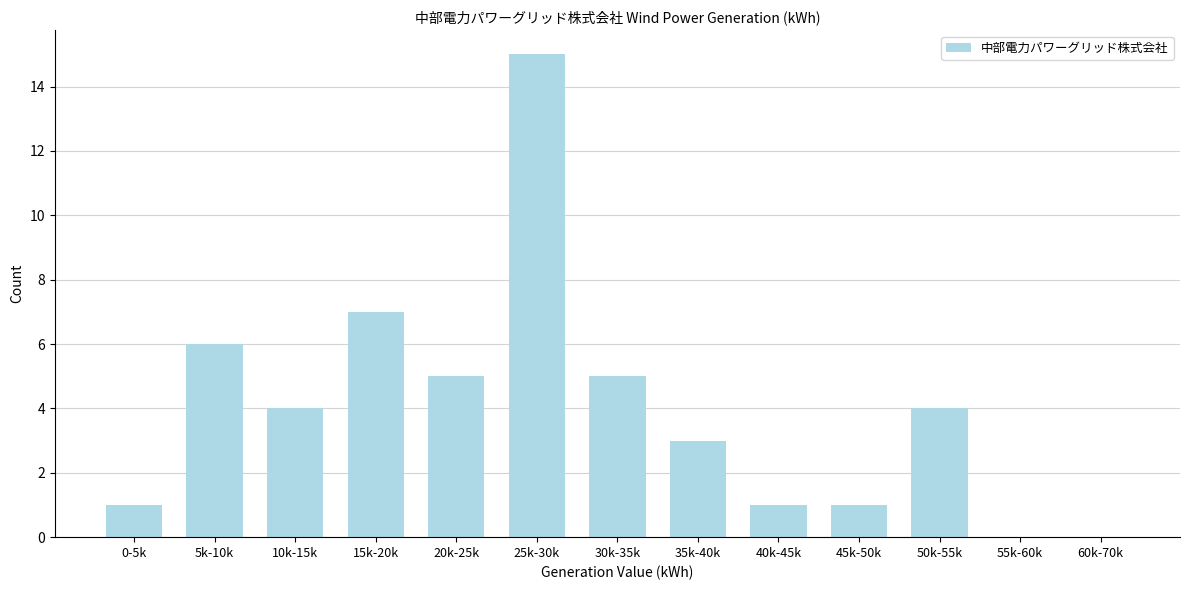

Reading left to right, what are all the values shown in this chart?

0-5k=1	5k-10k=6	10k-15k=4	15k-20k=7	20k-25k=5	25k-30k=15	30k-35k=5	35k-40k=3	40k-45k=1	45k-50k=1	50k-55k=4	55k-60k=0	60k-70k=0